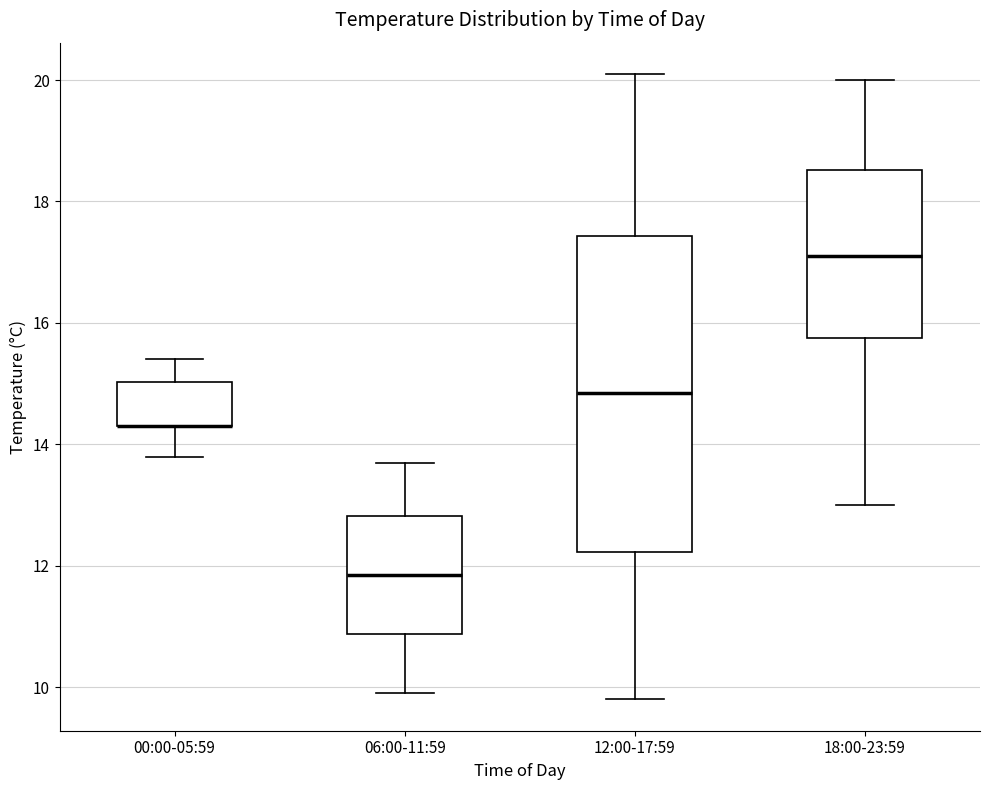

Where does the upper whisker of the box for 12:00-17:59 end on the y-axis? The values are not printed on the chart, so give them approximately, as read against the axis.

20.2